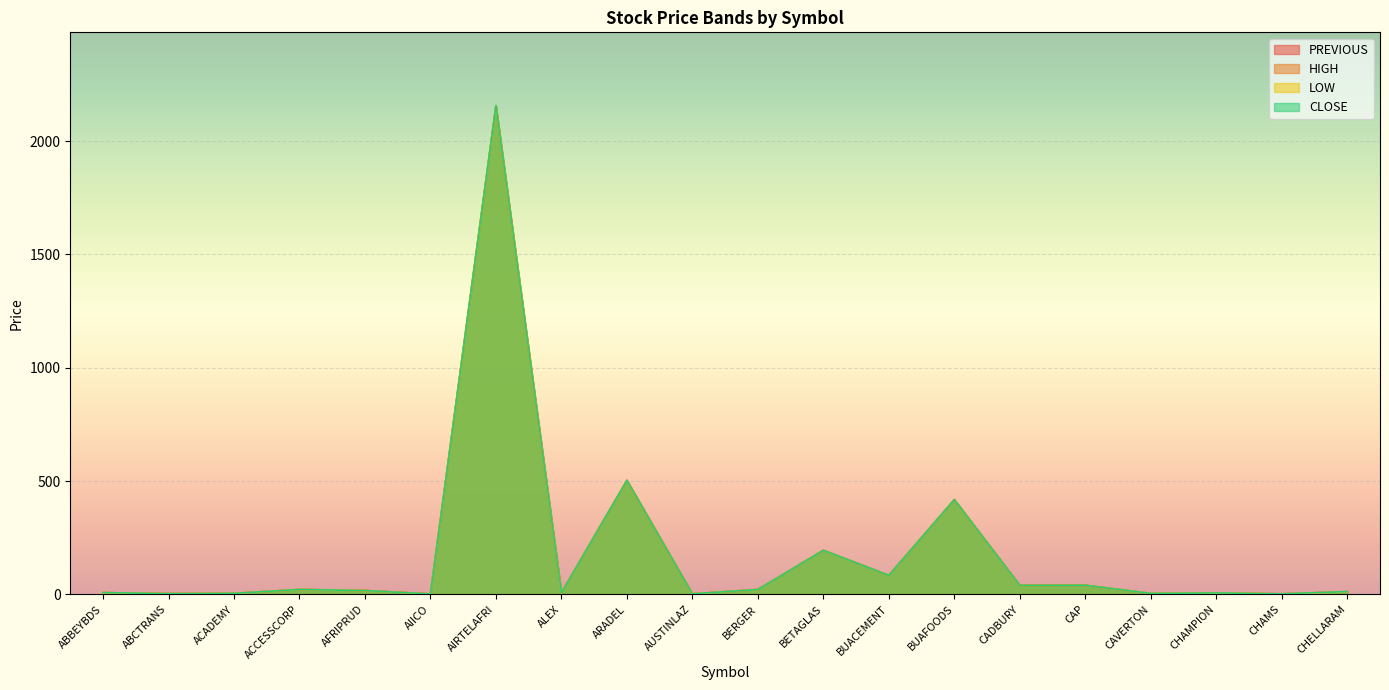

How many categories are shown in the chart?

20